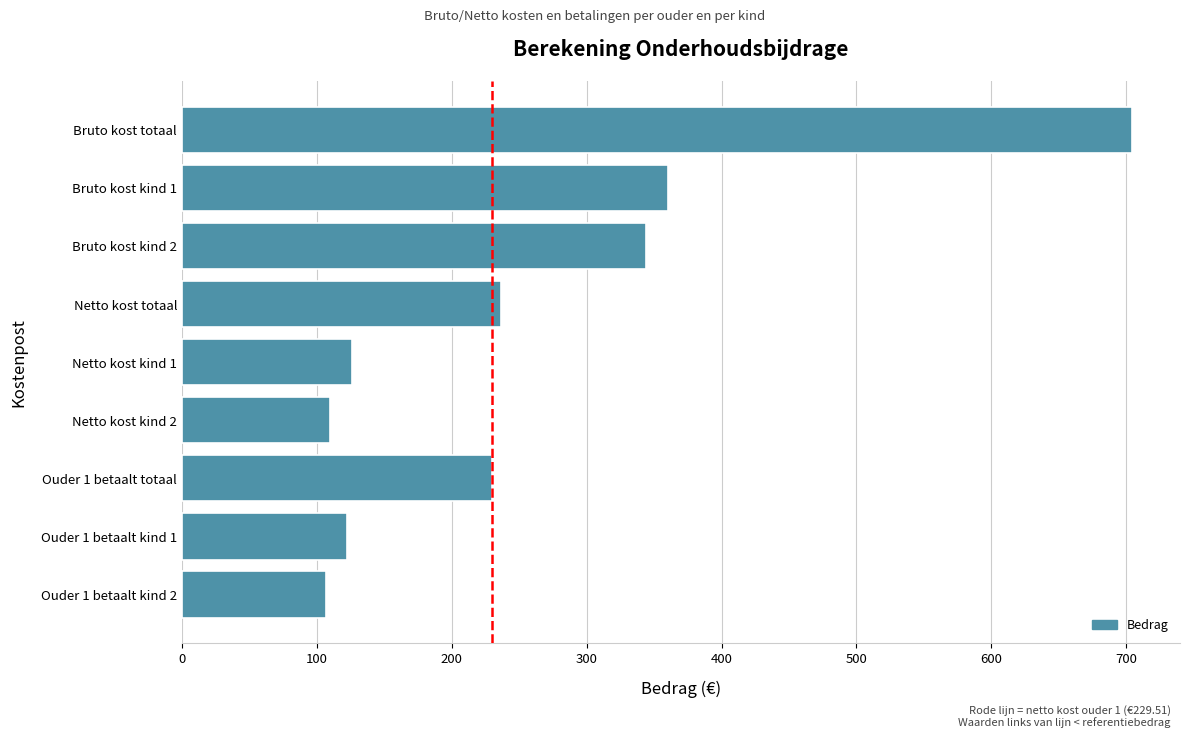

Reading top to bottom, extract all data points from this chart.

Bruto kost totaal=704.6	Bruto kost kind 1=360.5	Bruto kost kind 2=344.1	Netto kost totaal=236.4	Netto kost kind 1=126.4	Netto kost kind 2=110.0	Ouder 1 betaalt totaal=229.5	Ouder 1 betaalt kind 1=122.7	Ouder 1 betaalt kind 2=106.8